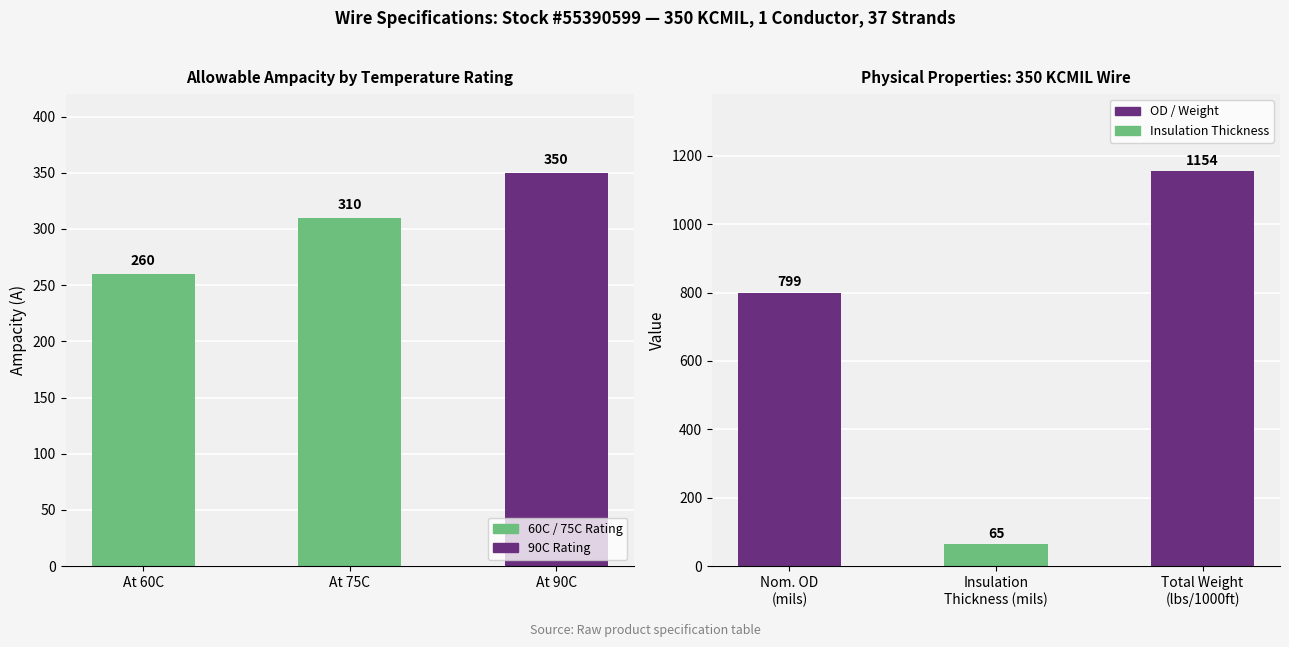

How many values in the Allowable Ampacity (A) series are below 310?

1